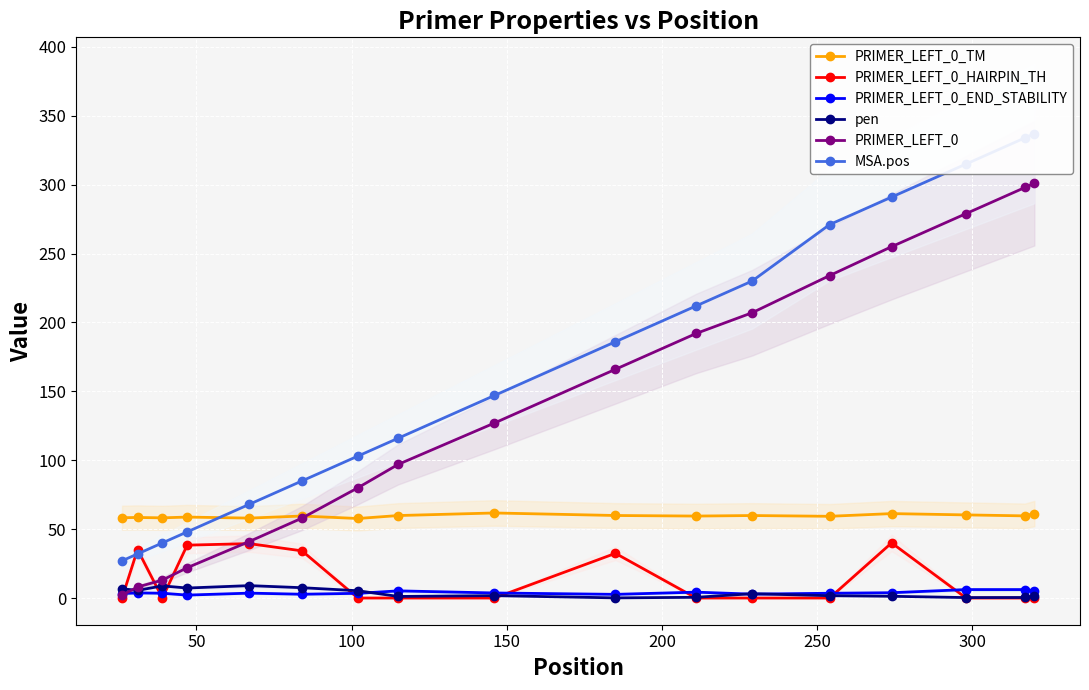

What is the average value of the PRIMER_LEFT_0_END_STABILITY series?

3.9